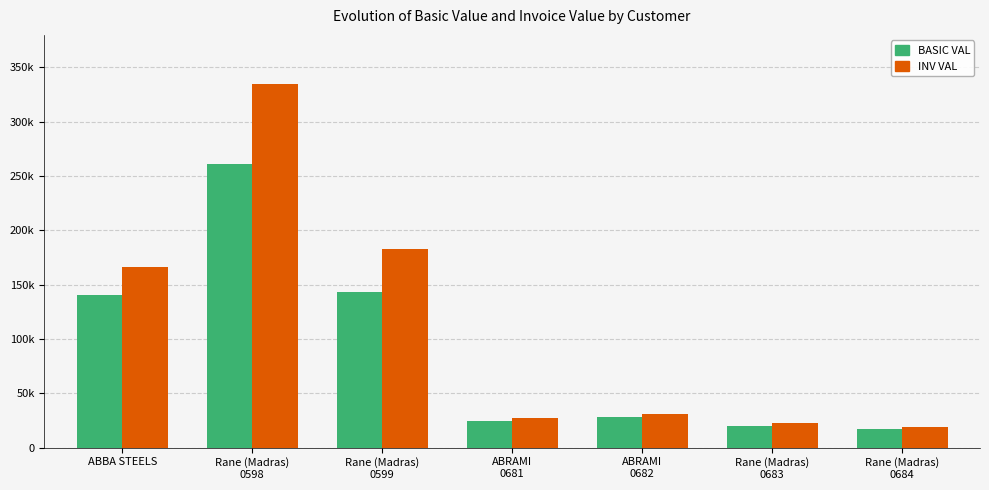

What is the maximum value shown in the chart?

334868.5